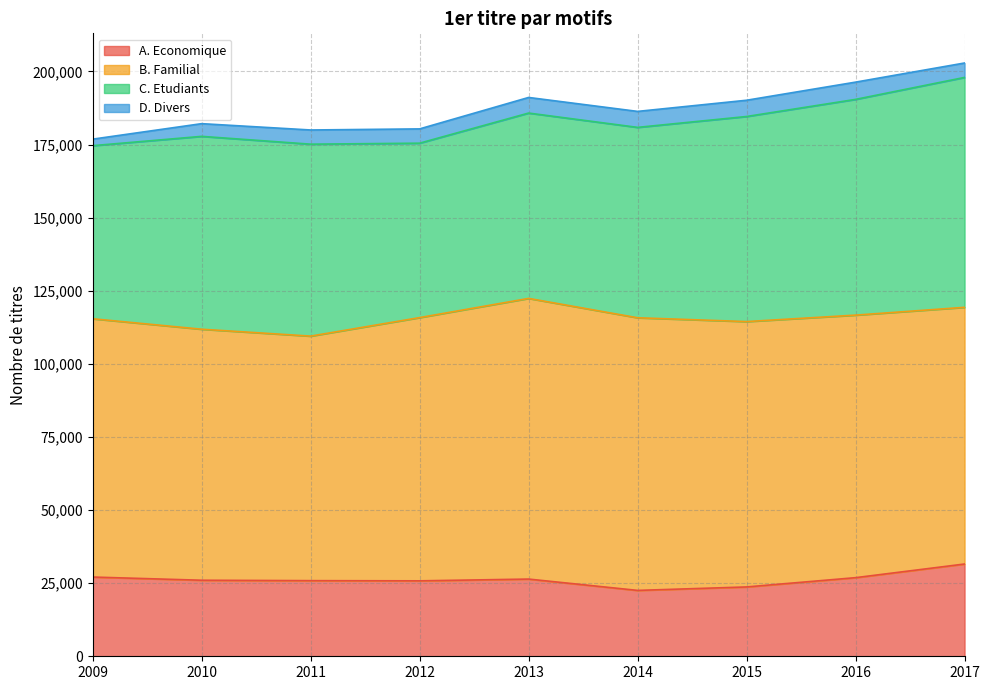

Which series has the largest range (max minus min)?

C. Etudiants